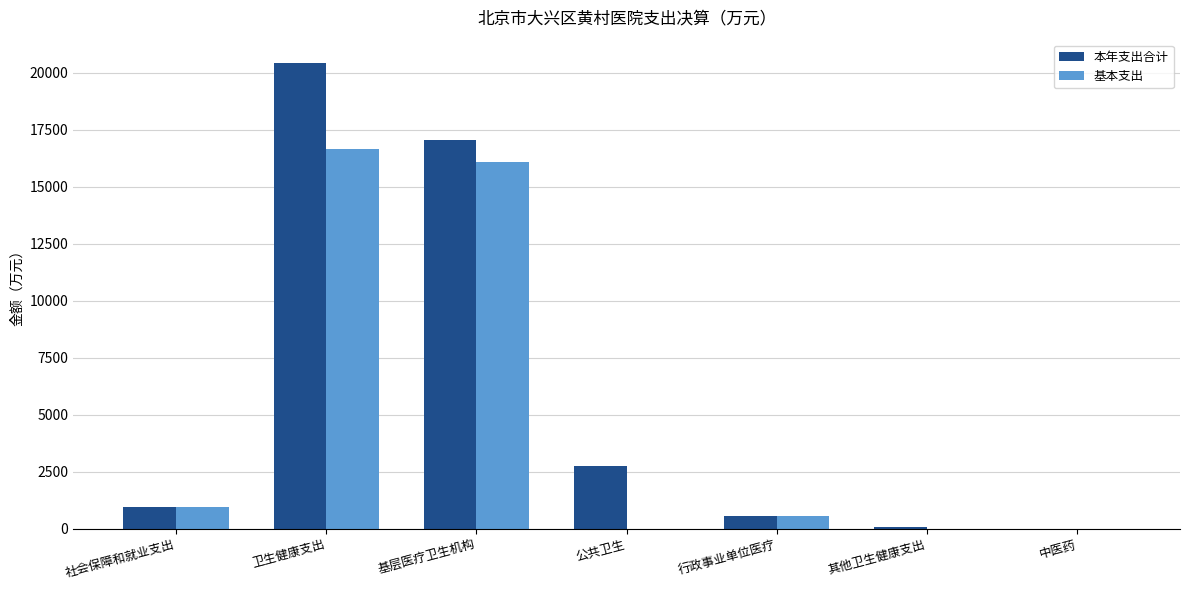

Is it true that 本年支出合计 equals 7856.0 at 基层医疗卫生机构?

False